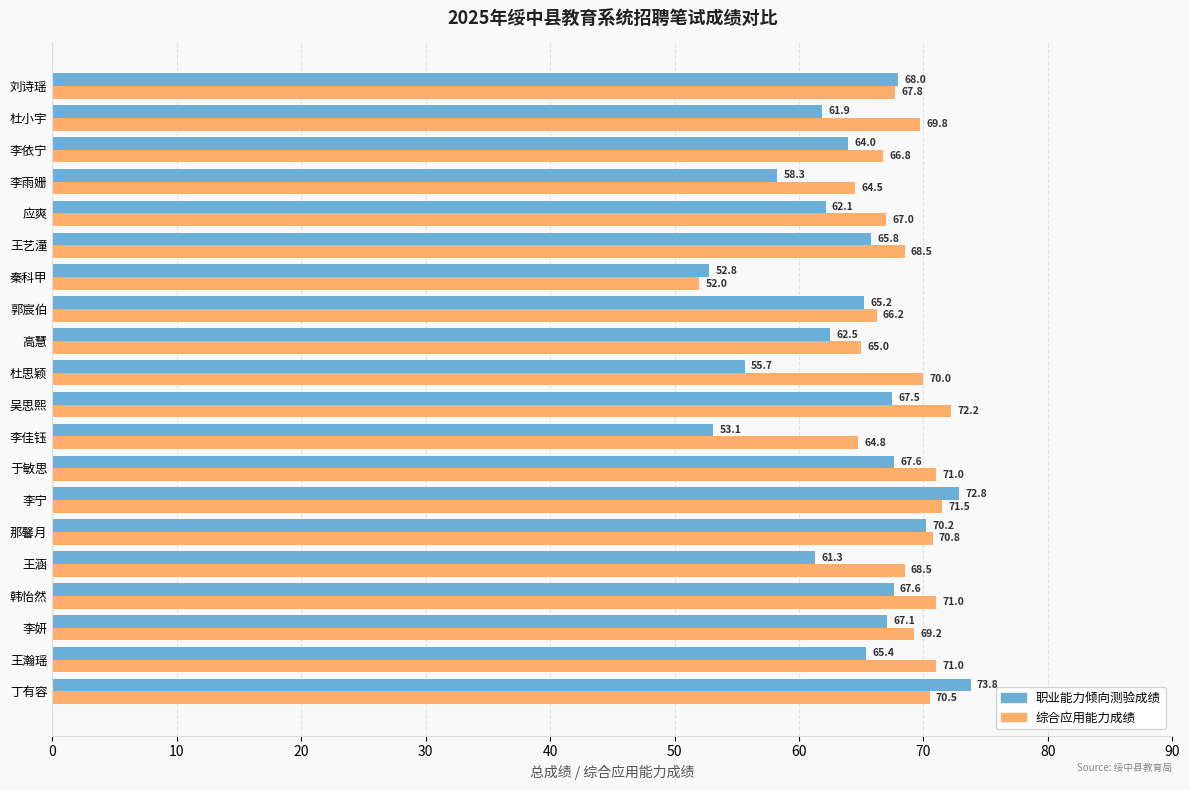

The 综合应用能力成绩 series shows 14.6 at 李妍. True or false?

False